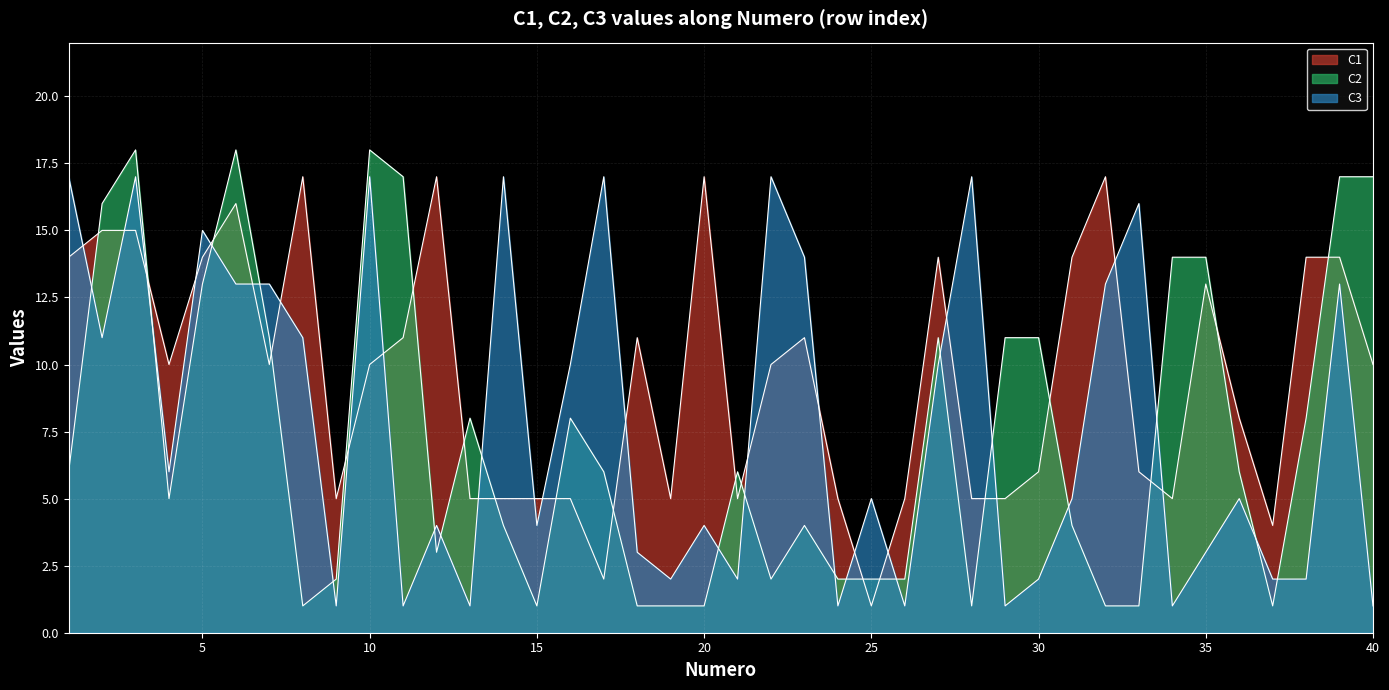

How many values in the C1 series exceed 10?

17